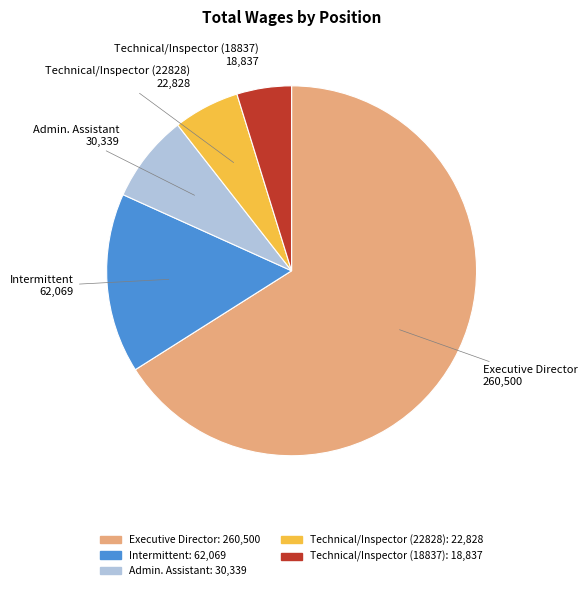

Which category has the biggest portion of the pie?

Executive Director